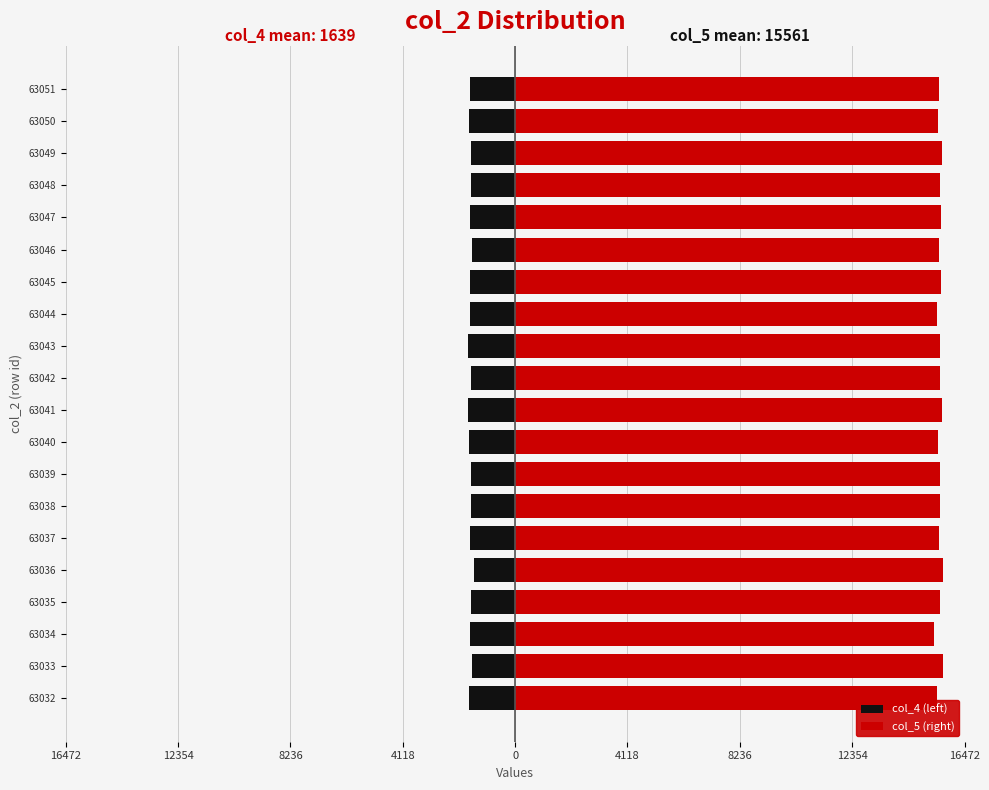

How many values in the col_4 (left) series are below -1637?

10